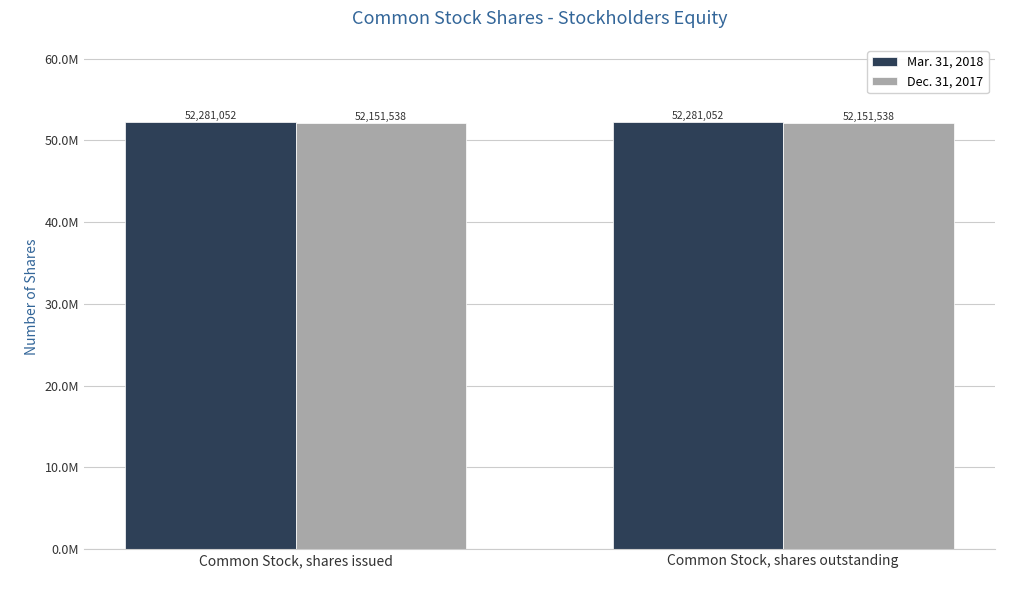

What is the sum of all Dec. 31, 2017 values?

104303076